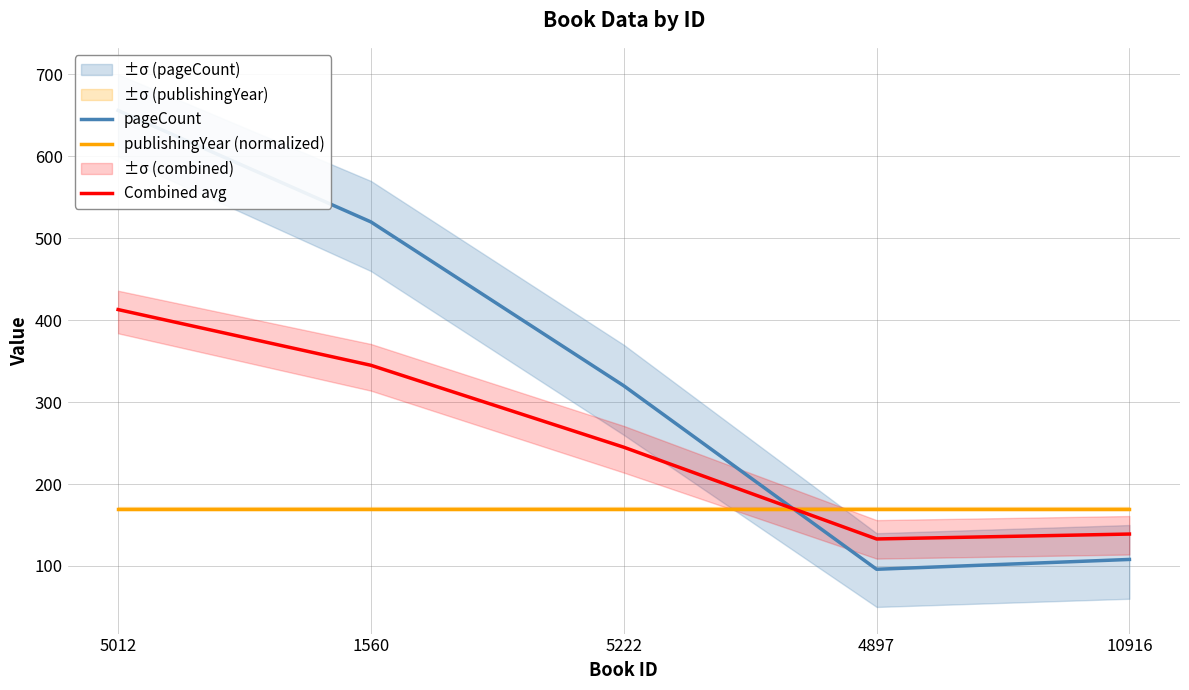

At which category is the sum across all series the highest?

5012